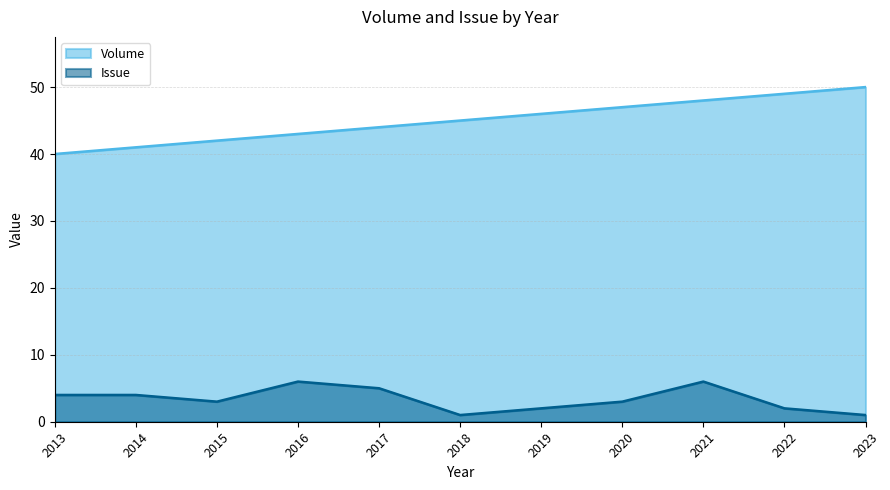

The value of Volume at 2015 is 42. True or false?

True